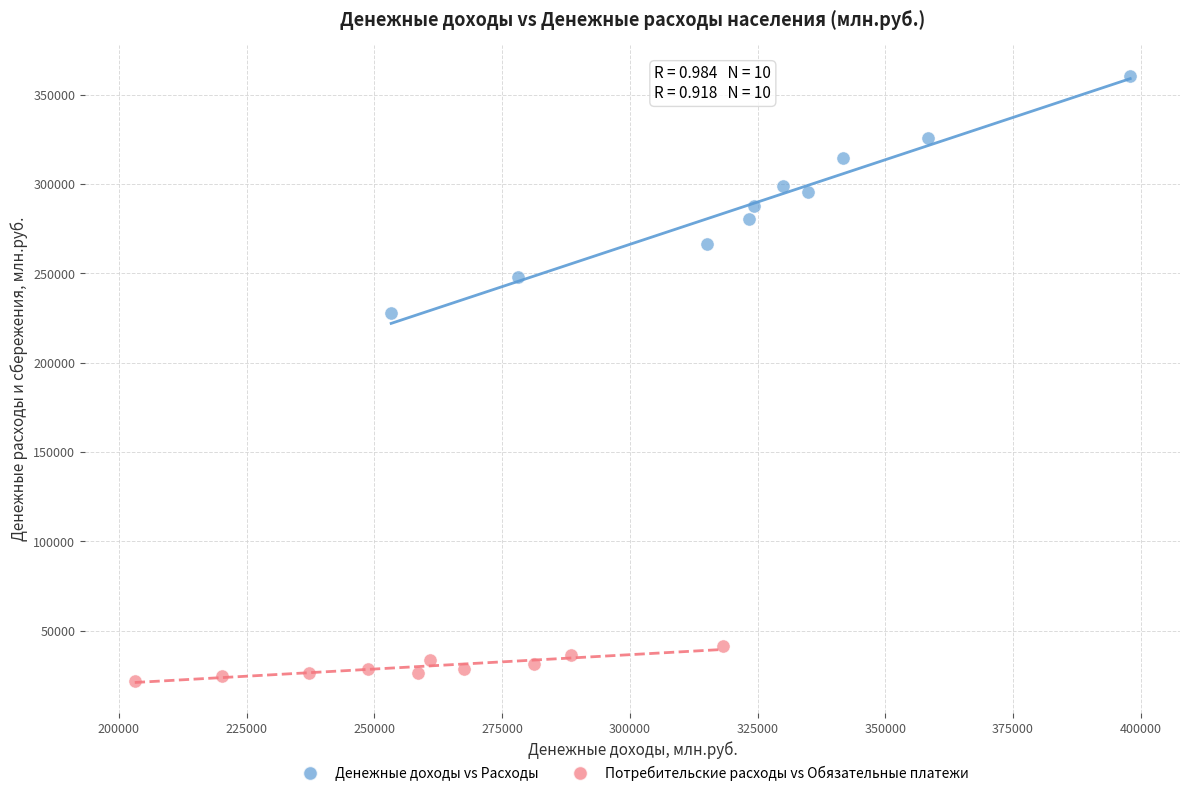

Which series contains the lowest Y value?

Потребительские расходы vs Обязательные платежи